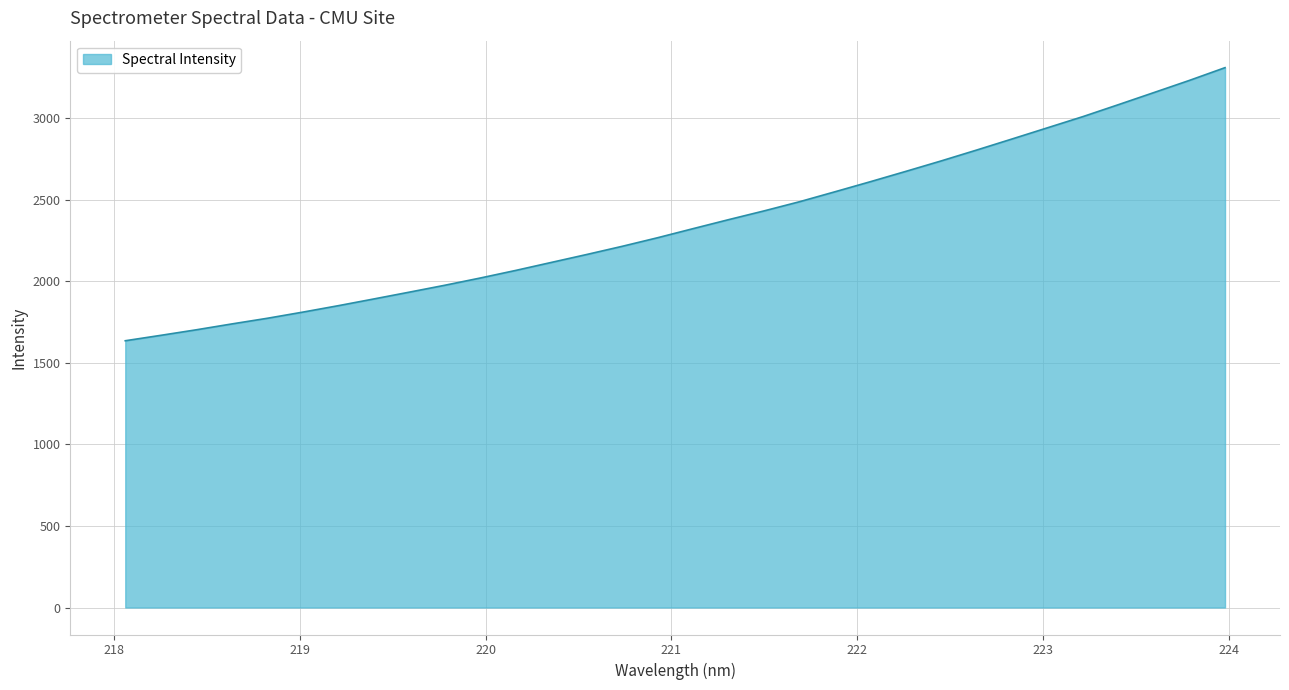

What is the greatest value displayed?

3308.8